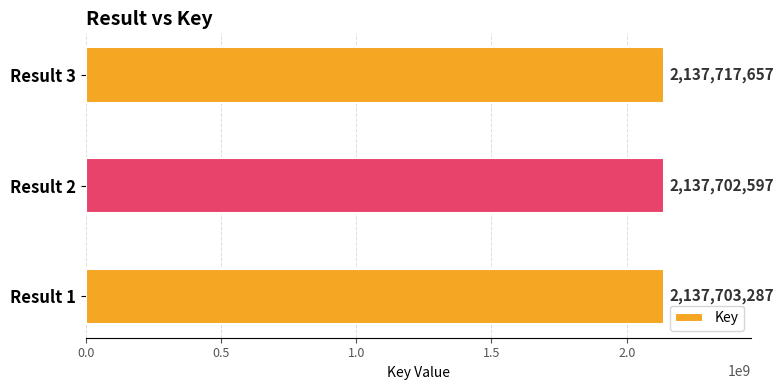

What is the change in value from Result 2 to Result 3?

+15060